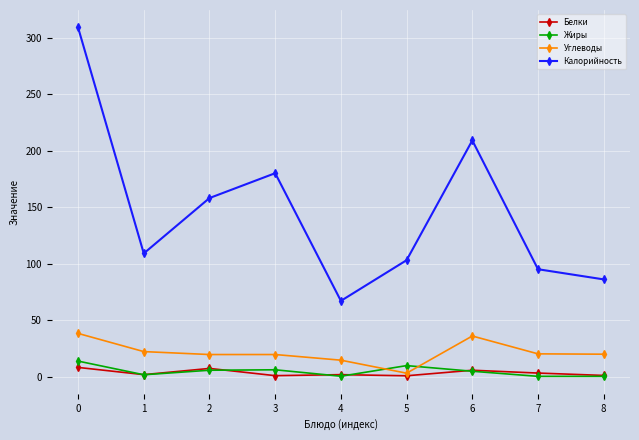

What is the sum of all Белки values?

29.9